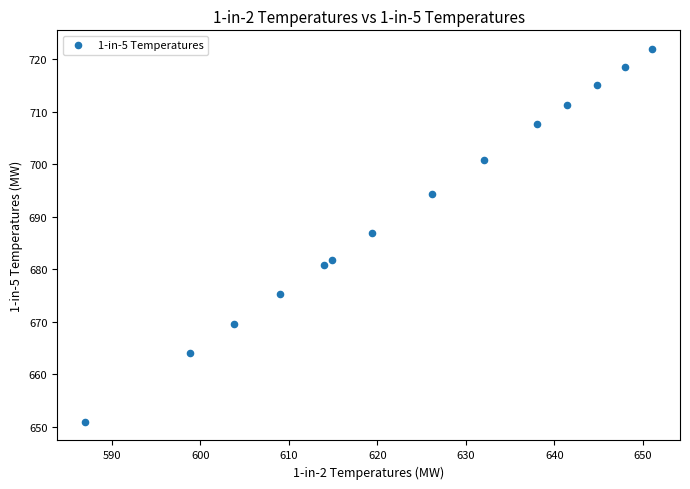

What is the range of Y values (max minus min)?

71.0